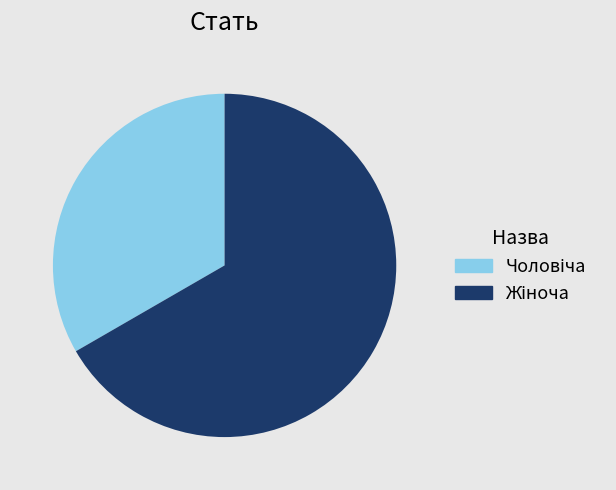

Is there any slice that represents more than half of the pie?

Yes